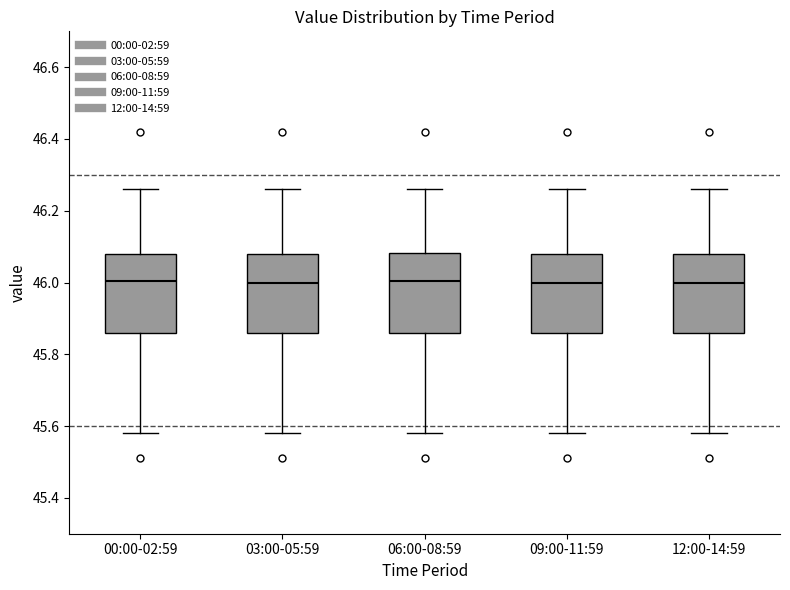

Where is the upper edge of the box for 09:00-11:59 on the y-axis? The values are not printed on the chart, so give them approximately, as read against the axis.

46.08